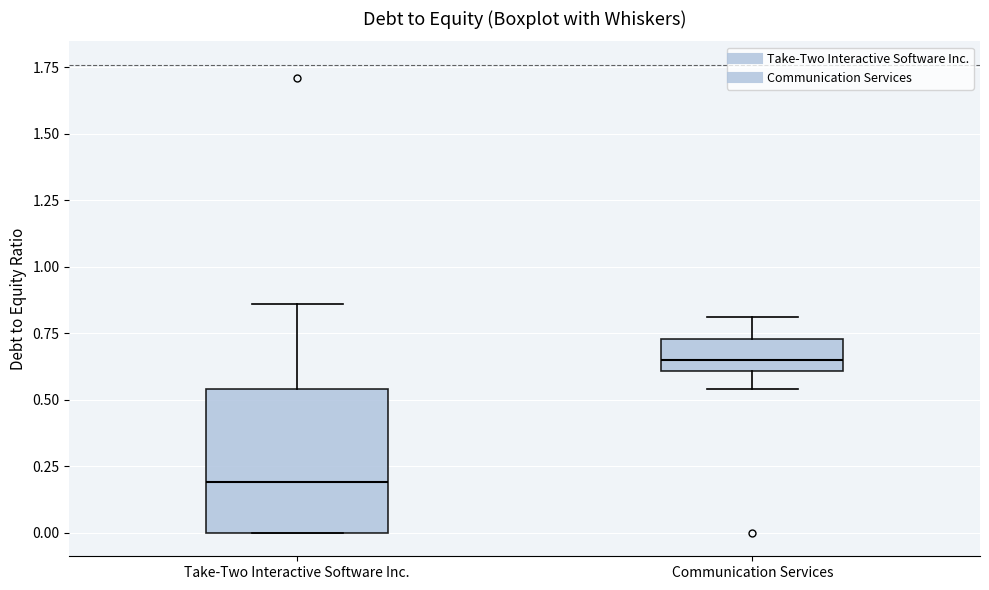

Where is the upper edge of the box for Take-Two Interactive Software Inc. on the y-axis? The values are not printed on the chart, so give them approximately, as read against the axis.

0.55